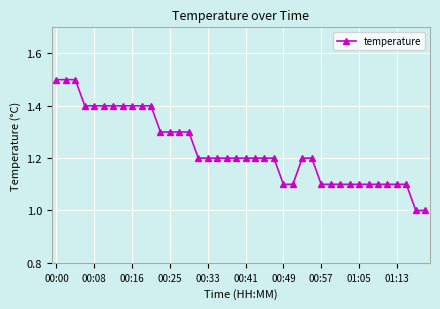

What is the sum of all values?

49.3